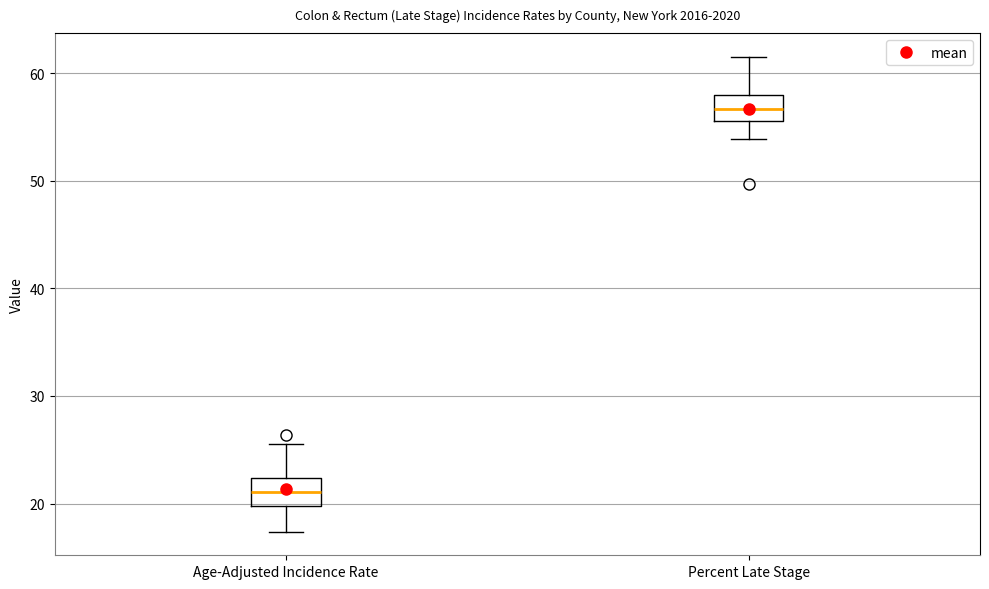

Reading left to right, transcribe this box plot: for each box, give where its median line is, the range the box spans, and where its two whiskers end, as read against the y-axis. The values are not printed on the chart, so give them approximately, as read against the axis.

Age-Adjusted Incidence Rate: median 21, box 20 to 22, whiskers 17 to 26
Percent Late Stage: median 57, box 56 to 58, whiskers 54 to 62